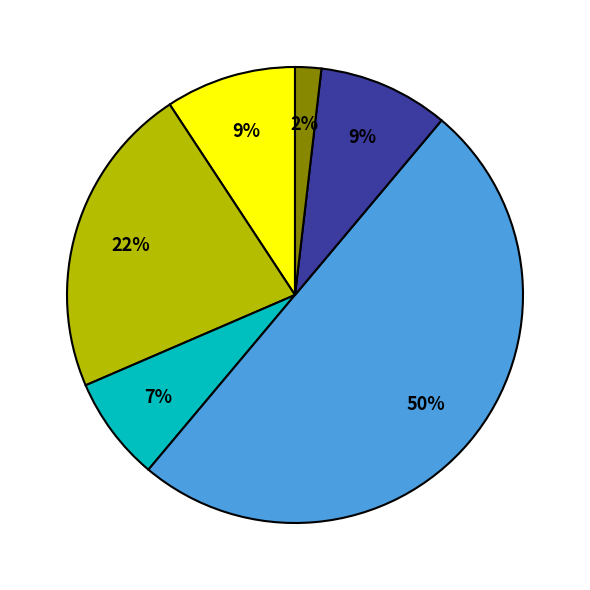

To the nearest percent, what is the average slice percentage?

17%